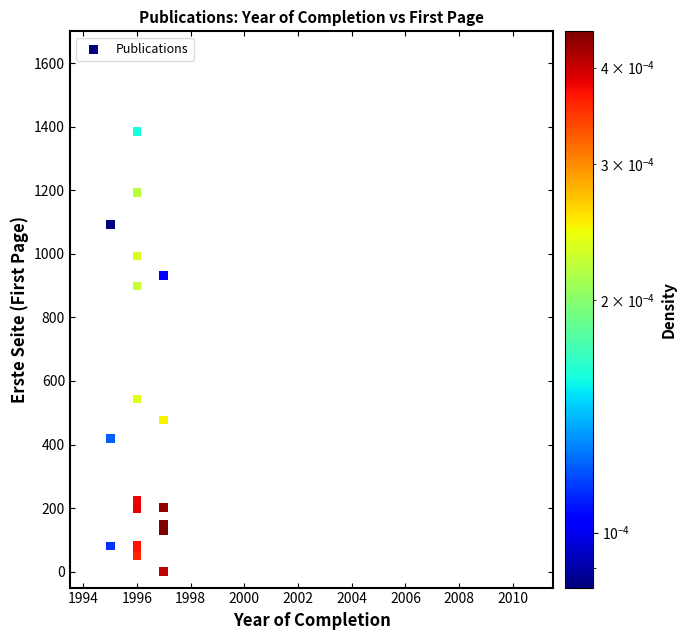

What Y value in the scatter plot is closest to 693?

543